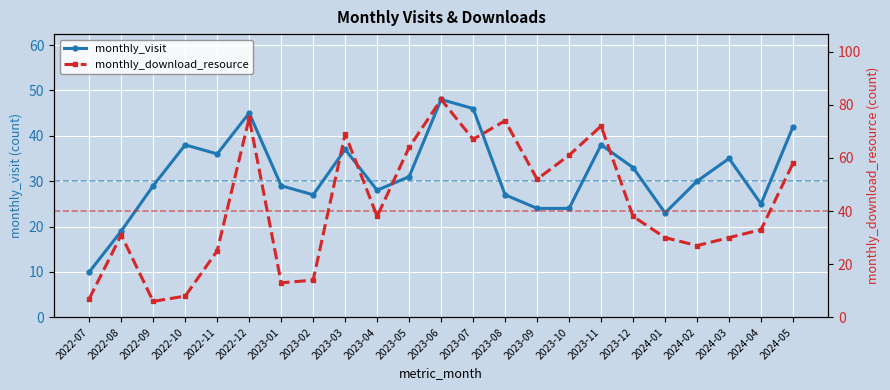

Reading left to right, transcribe all the data shown in this chart.

monthly_visit: 2022-07=10	2022-08=19	2022-09=29	2022-10=38	2022-11=36	2022-12=45	2023-01=29	2023-02=27	2023-03=37	2023-04=28	2023-05=31	2023-06=48	2023-07=46	2023-08=27	2023-09=24	2023-10=24	2023-11=38	2023-12=33	2024-01=23	2024-02=30	2024-03=35	2024-04=25	2024-05=42
monthly_download_resource: 2022-07=7	2022-08=31	2022-09=6	2022-10=8	2022-11=25	2022-12=75	2023-01=13	2023-02=14	2023-03=69	2023-04=38	2023-05=64	2023-06=82	2023-07=67	2023-08=74	2023-09=52	2023-10=61	2023-11=72	2023-12=38	2024-01=30	2024-02=27	2024-03=30	2024-04=33	2024-05=58